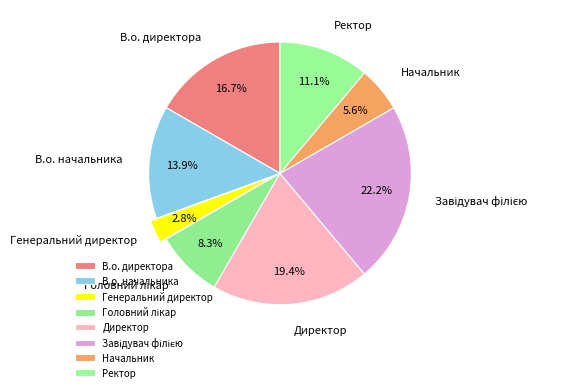

How many slices are in this pie chart?

8